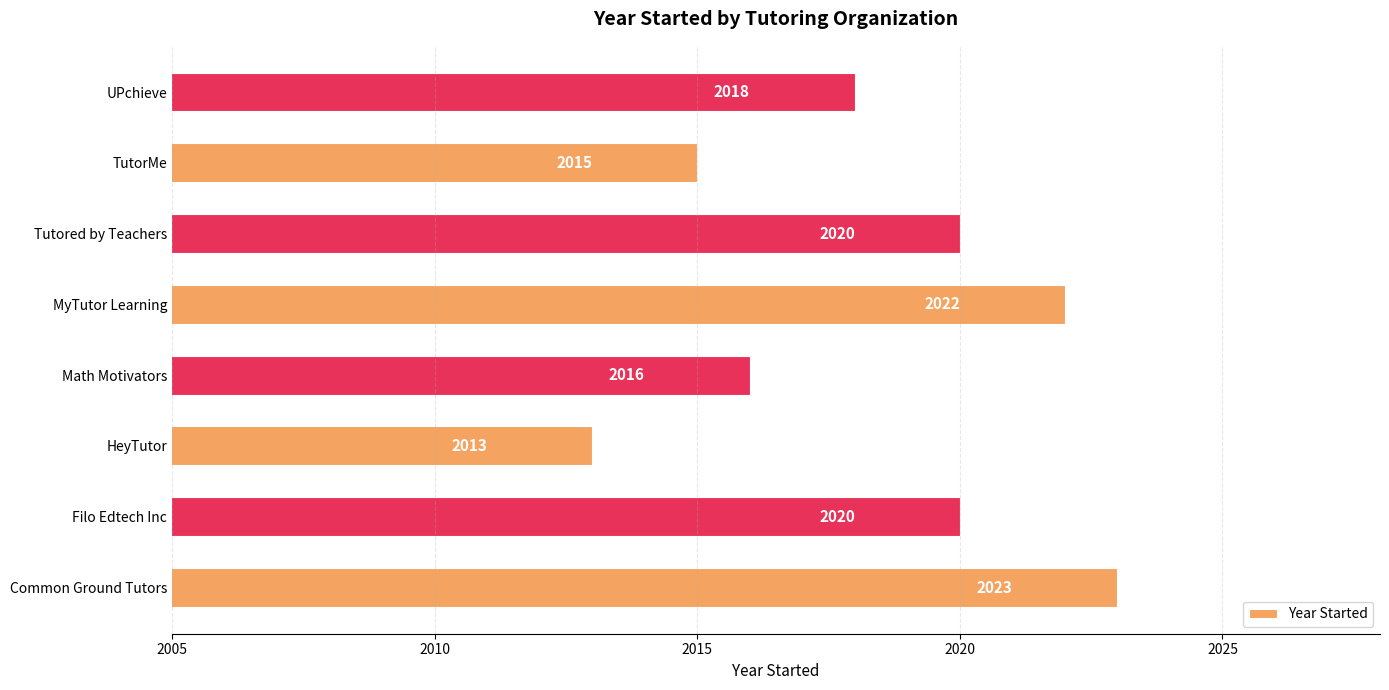

What is the ratio of the value at TutorMe to the value at Tutored by Teachers?

1.0